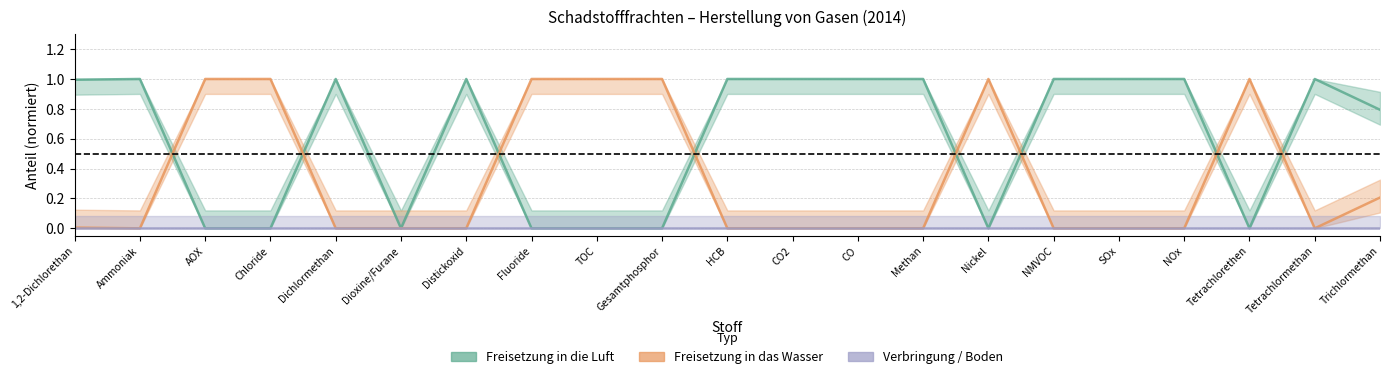

Which series has the largest range (max minus min)?

Freisetzung in die Luft